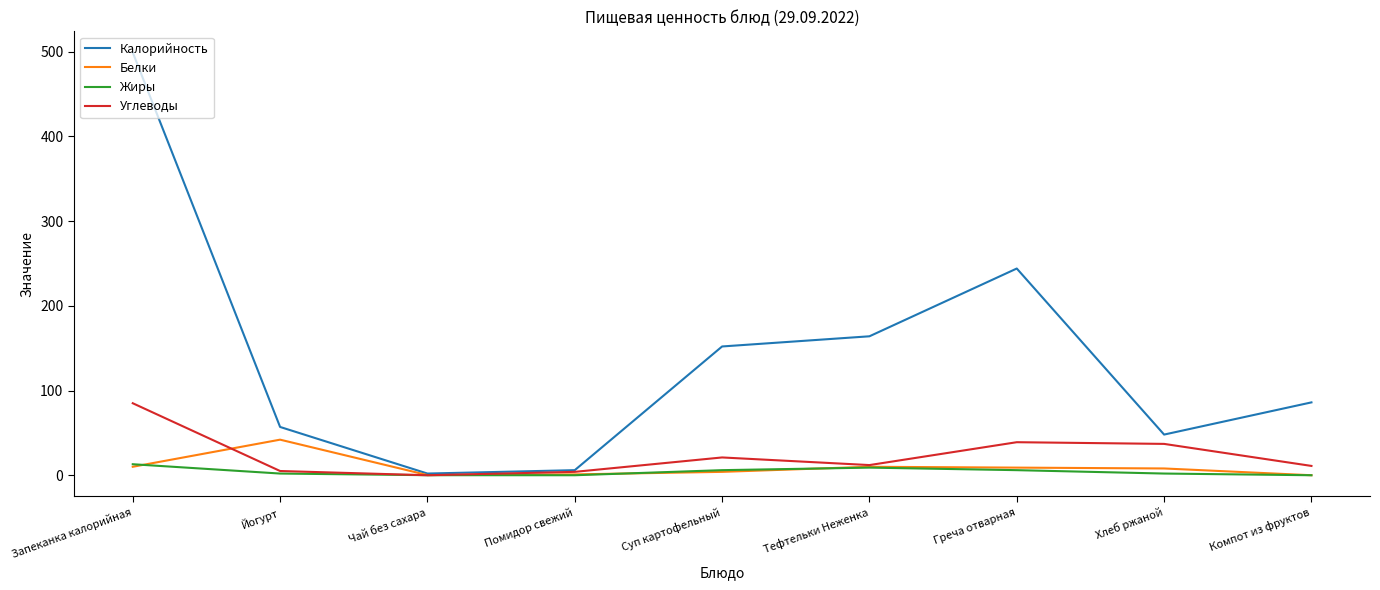

Rank the series by their maximum value, from highest to lowest.

Калорийность, Углеводы, Белки, Жиры